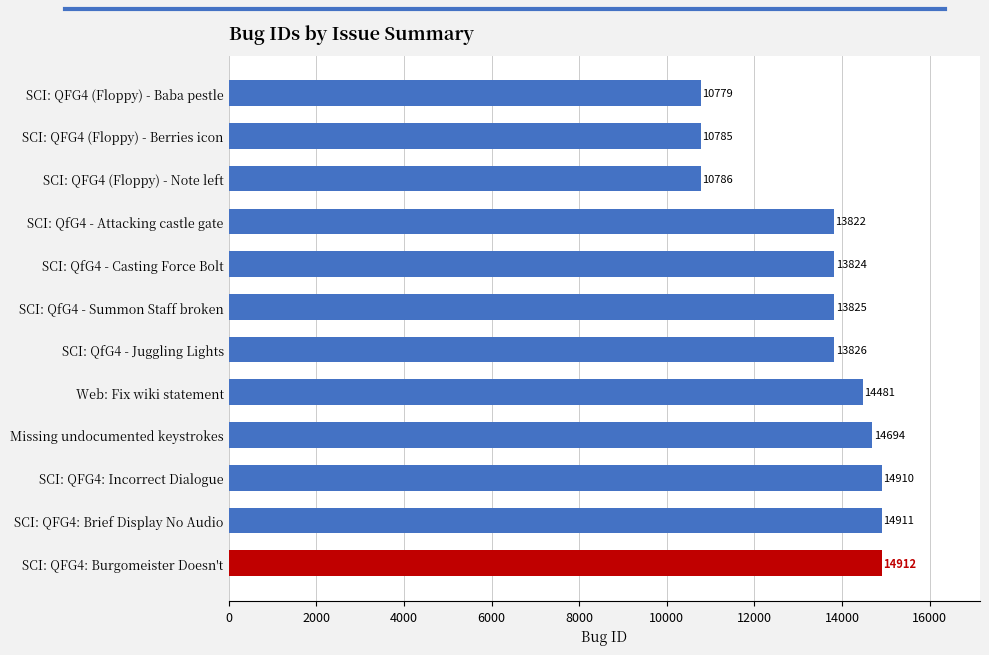

What is the sum of all values?

161555